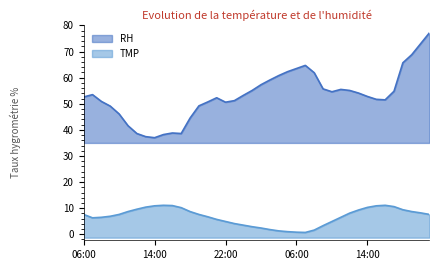

Which category has the highest value across all series?

21:00